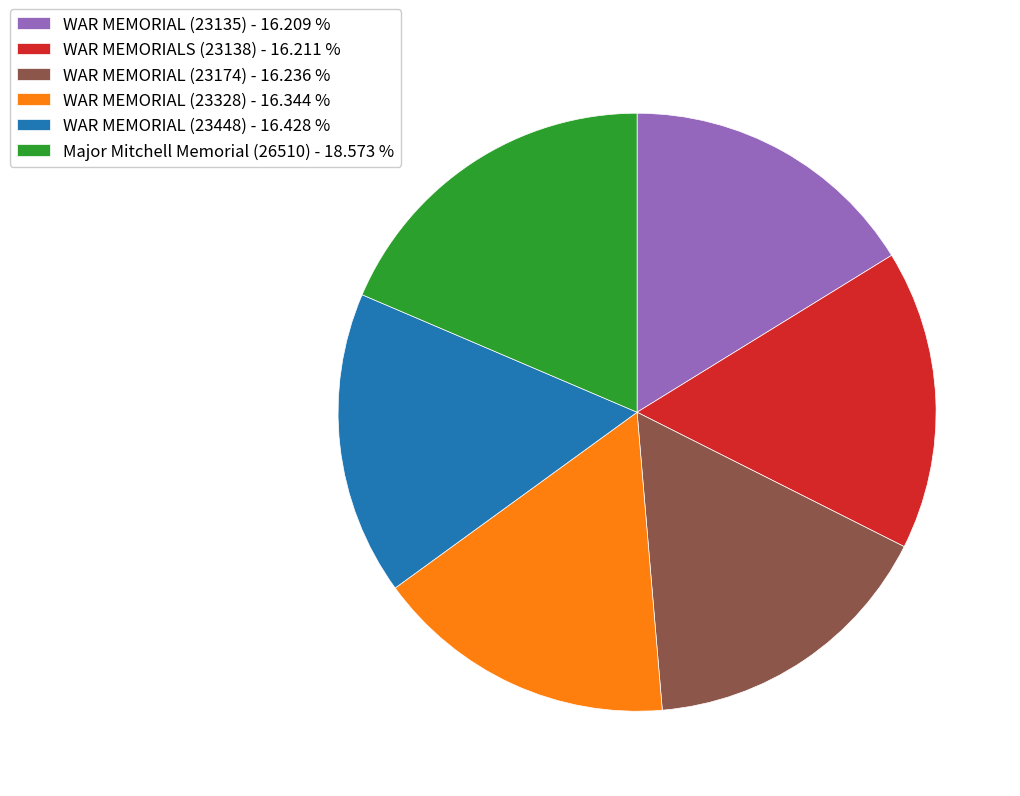

What is the ratio of the value at WAR MEMORIAL (23448) - 16.428 % to the value at WAR MEMORIAL (23135) - 16.209 %?

1.0